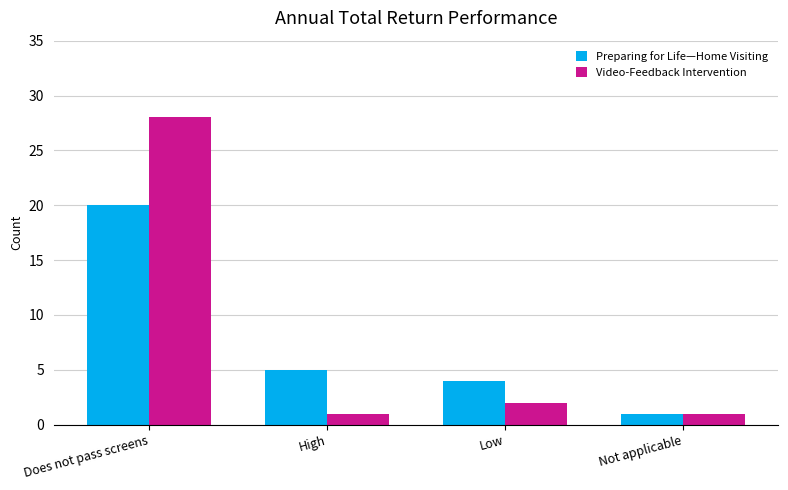

Which series has the largest range (max minus min)?

Video-Feedback Intervention